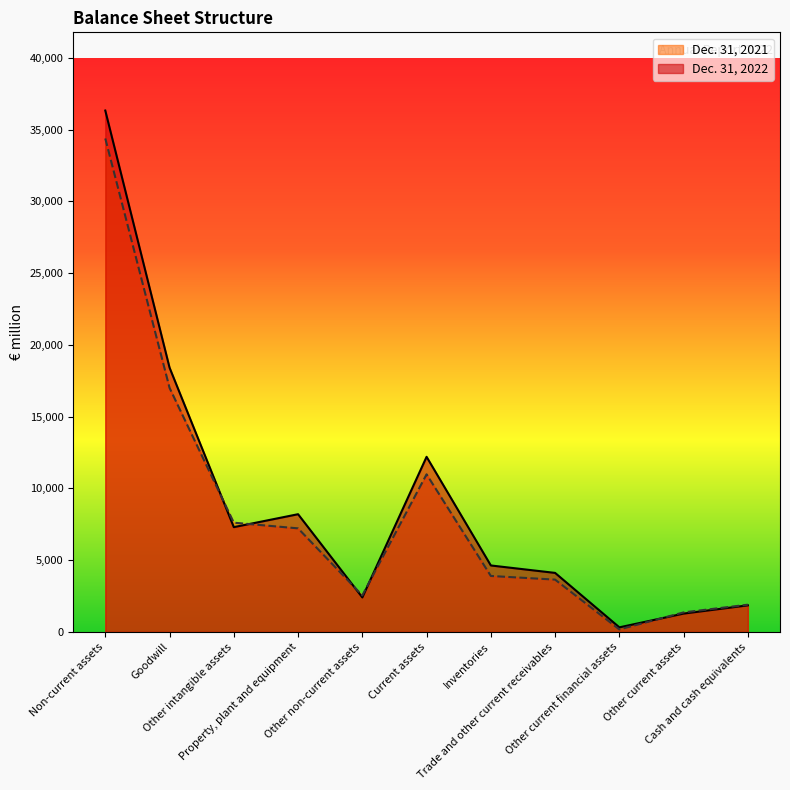

Where does the Dec. 31, 2021 series first go above 3900?

Non-current assets